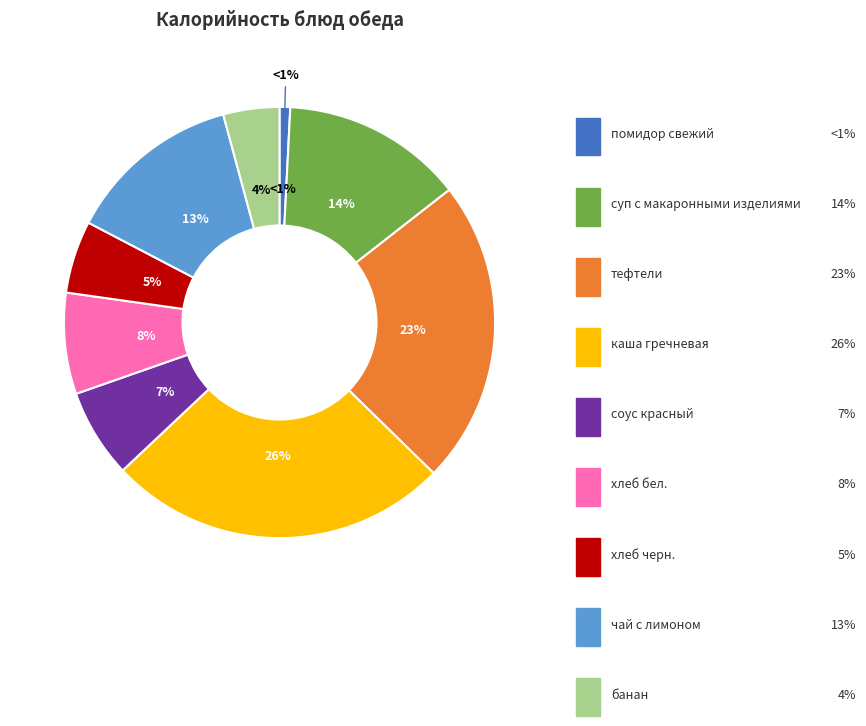

Which slice is the largest?

каша гречневая